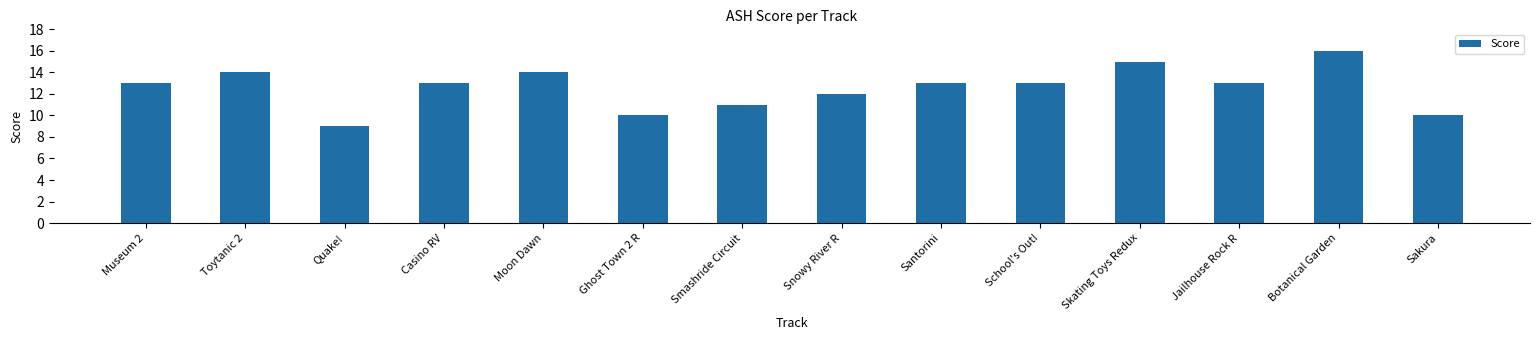

The value at Casino RV is 13. True or false?

True